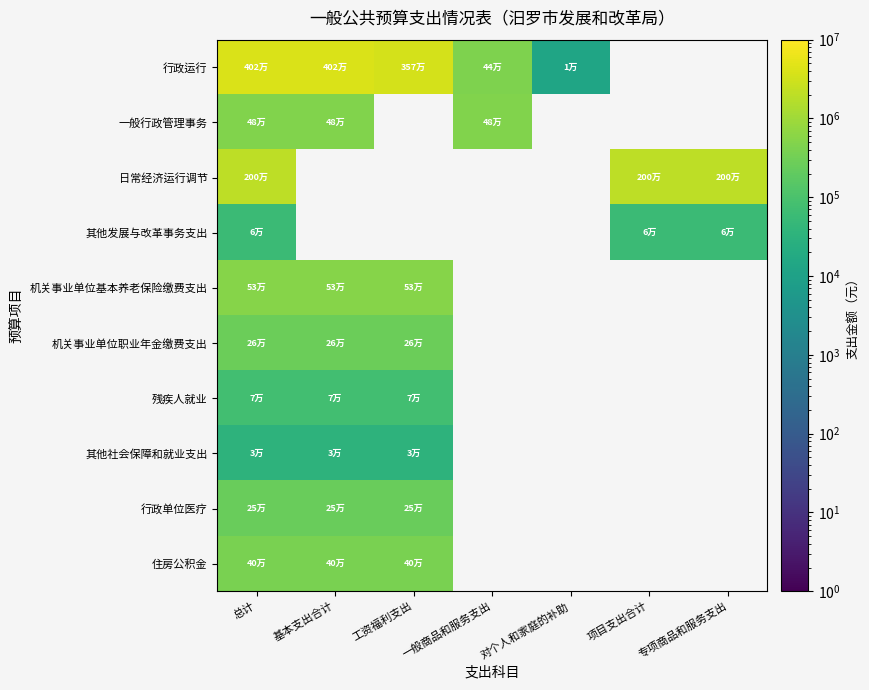

Which has a higher value, 工资福利支出 or 基本支出合计?

基本支出合计